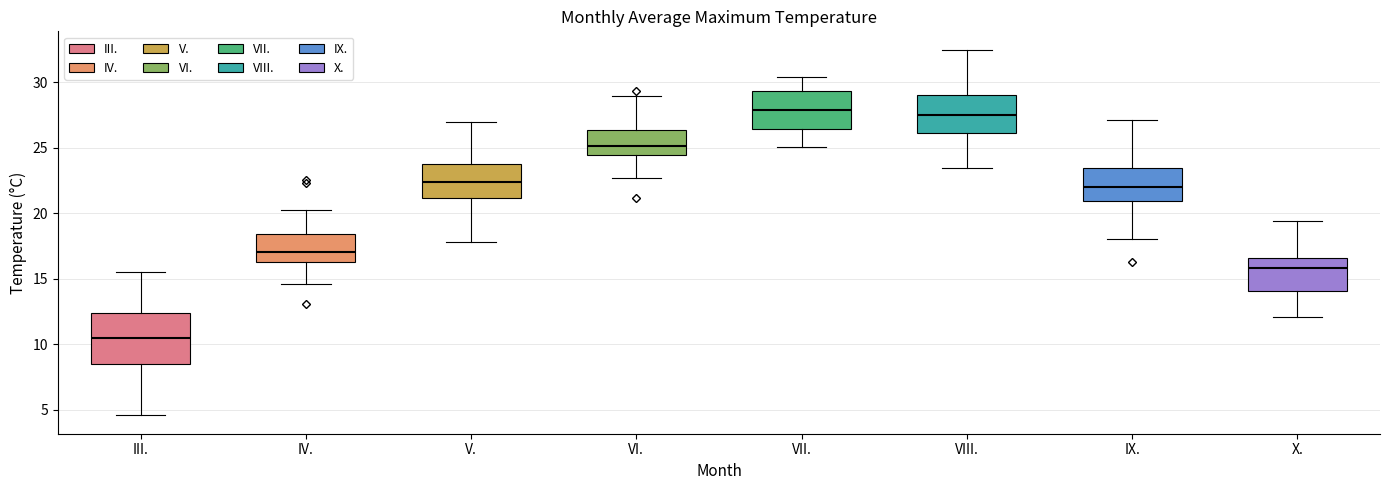

Which box's median line is the lowest?

III.